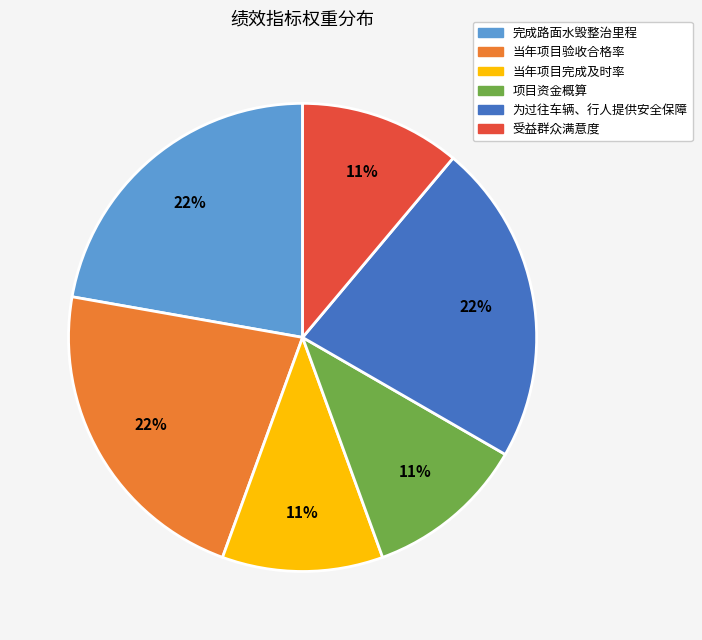

To the nearest percent, what is the difference between the largest and smallest slice percentages?

11%